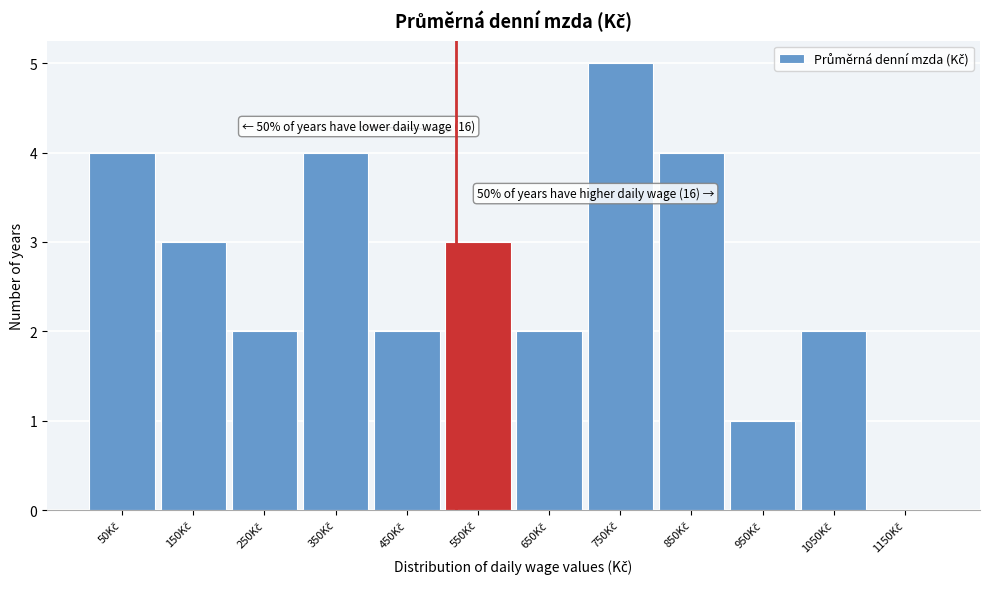

What is the greatest value displayed?

5